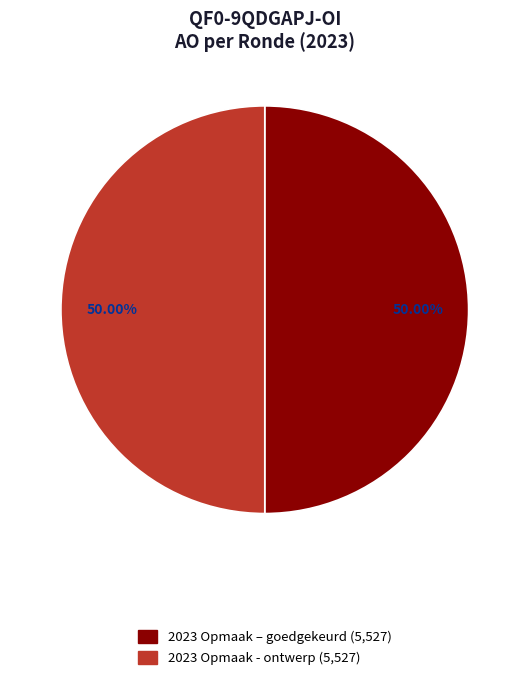

Is there any slice that represents more than half of the pie?

No